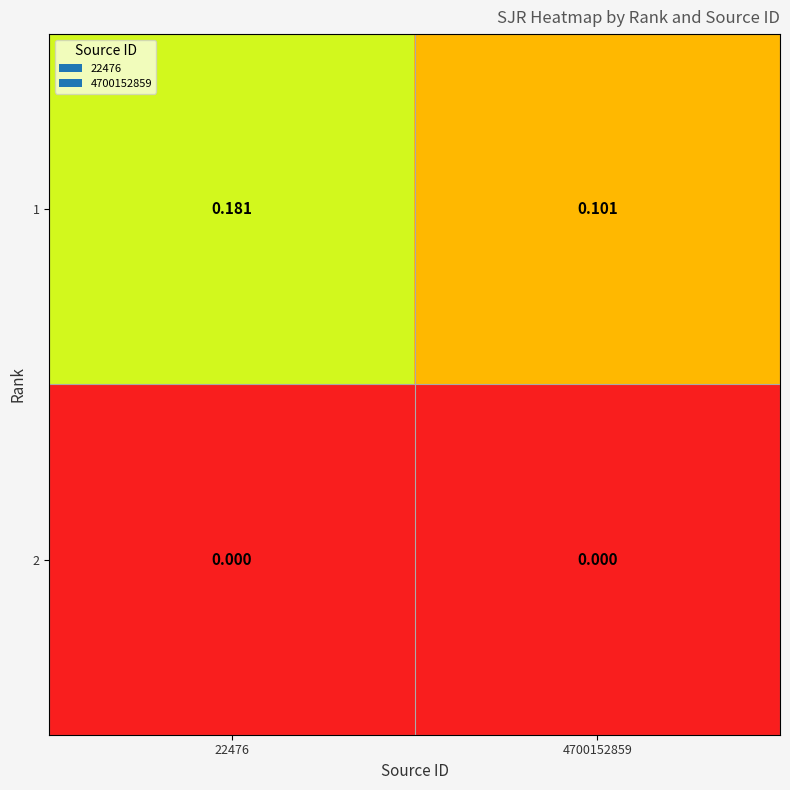

Is the value of 2 at 4700152859 greater than the value of 1 at 4700152859?

No